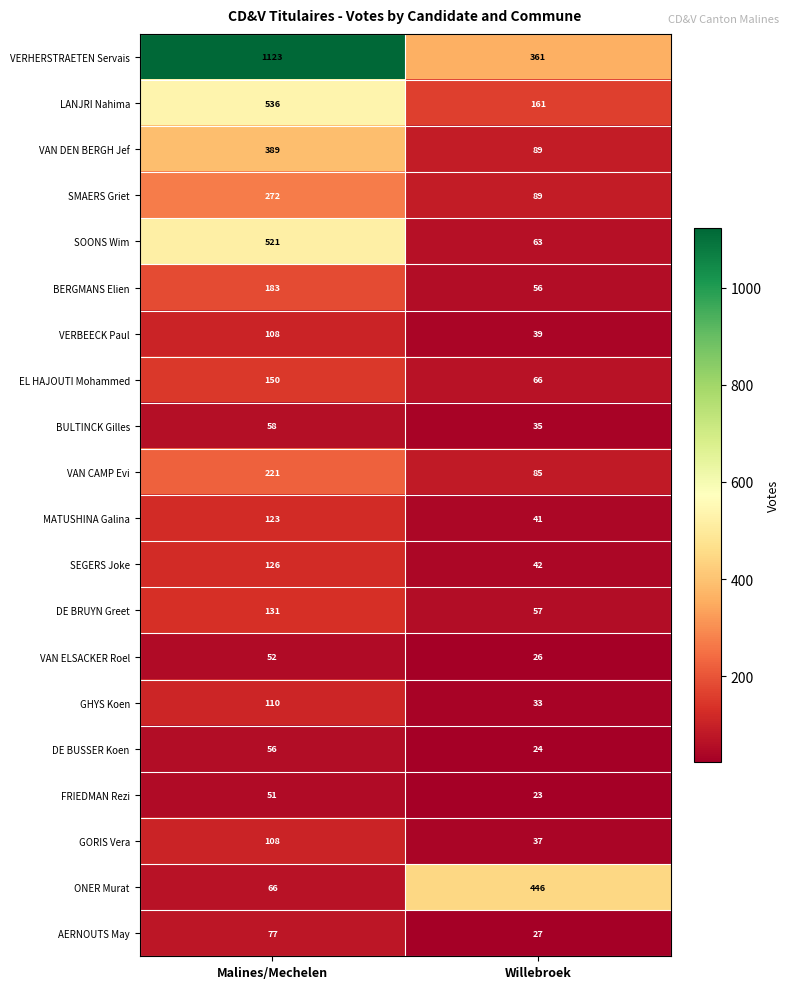

Which series has the largest range (max minus min)?

VERHERSTRAETEN Servais